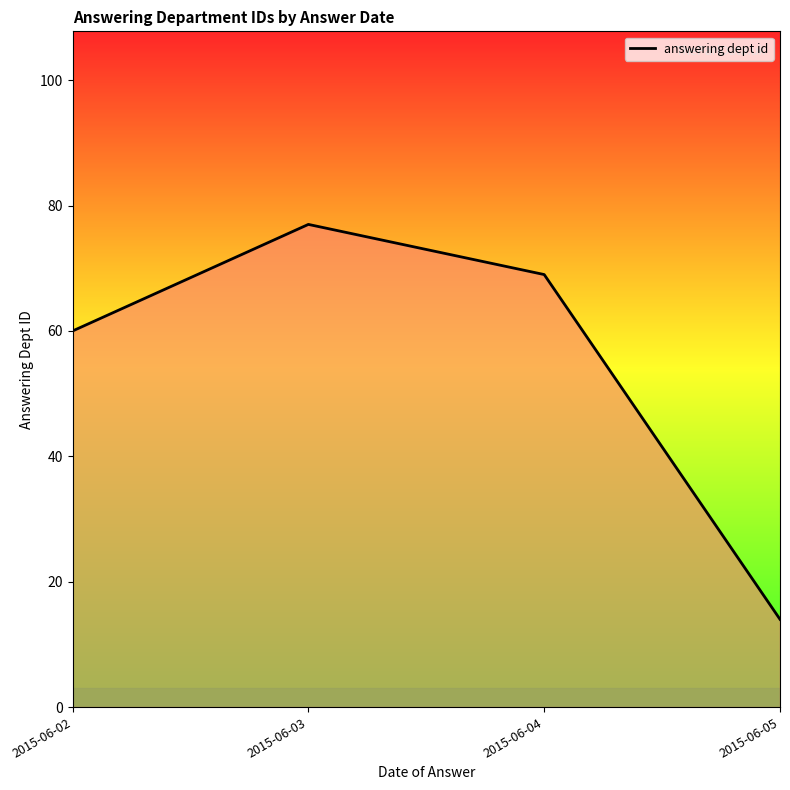

What is the sum of all values?

220